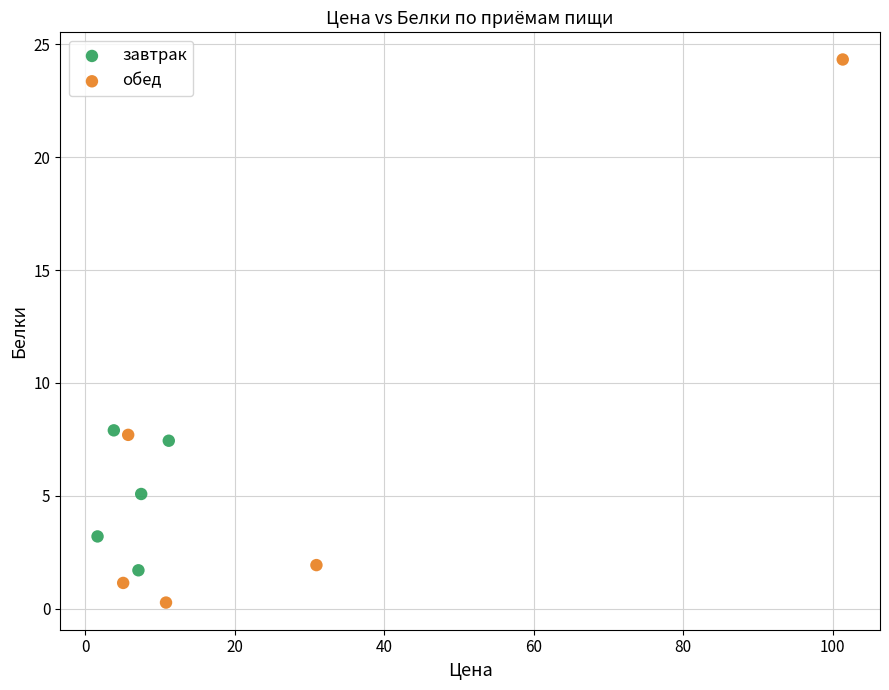

Which series has the widest spread of Y values?

обед